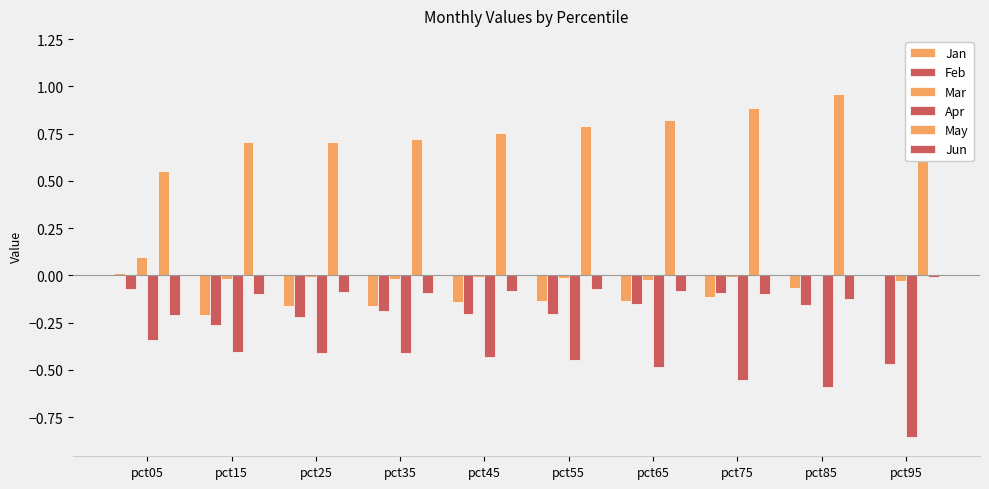

What is the value of the Apr bar at the 5th from the left?

-0.4